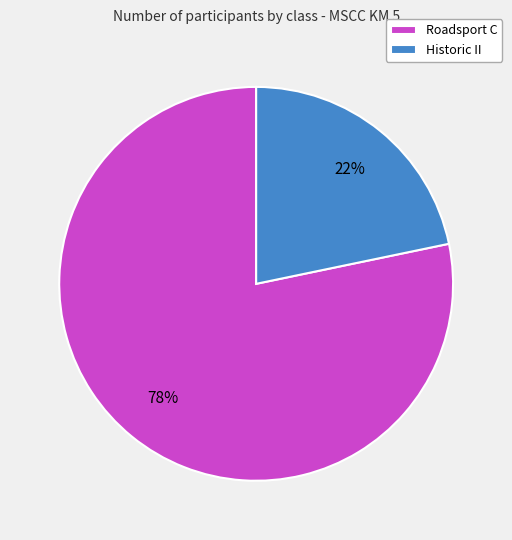

Rank the categories by value from lowest to highest.

Historic II, Roadsport C